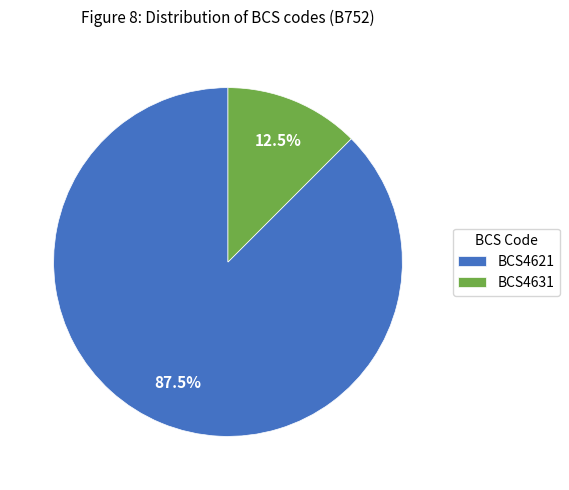

To the nearest percent, what is the average slice percentage?

50%